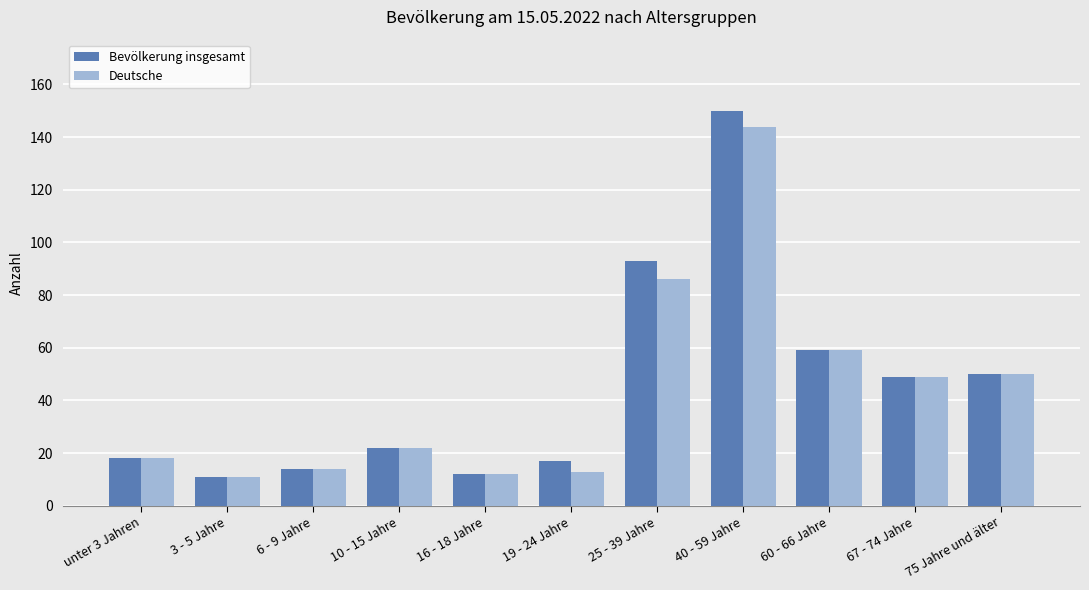

Are the bars horizontal?

No